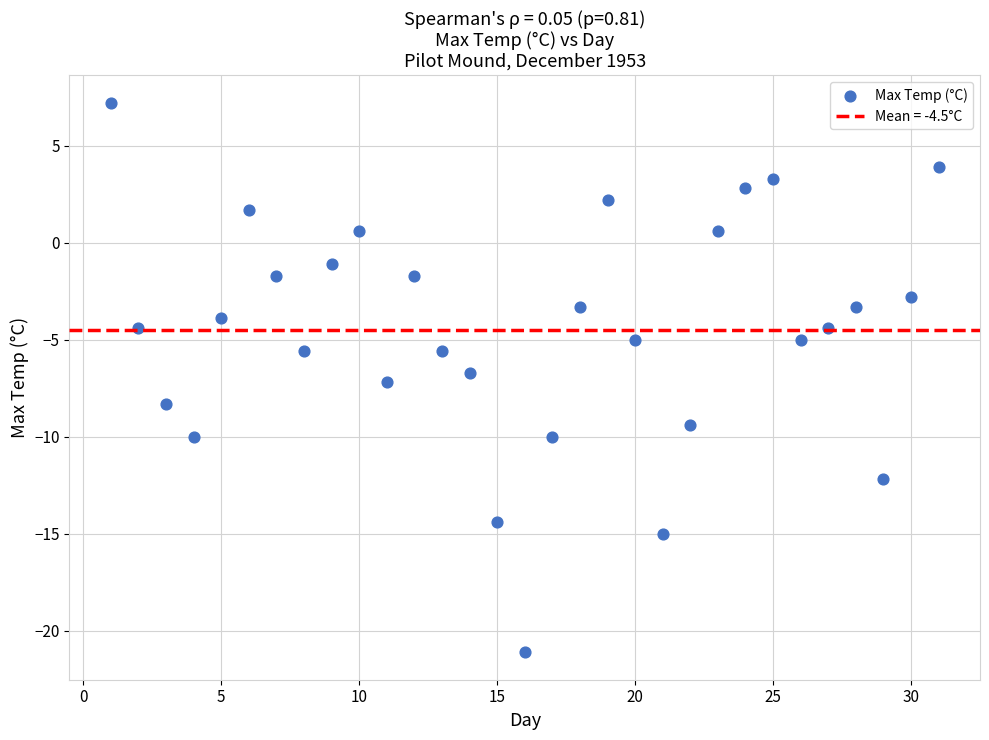

What is the range of Y values (max minus min)?

28.3